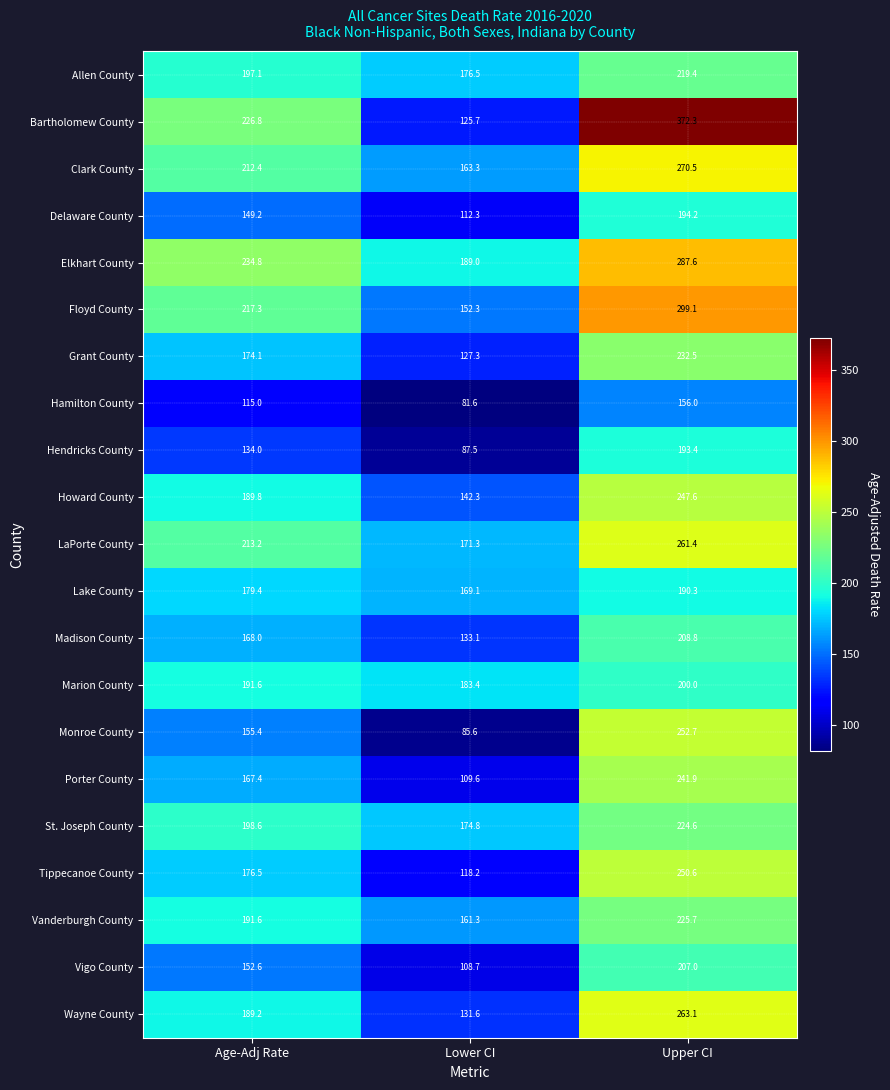

Which series has the widest spread of values?

Bartholomew County